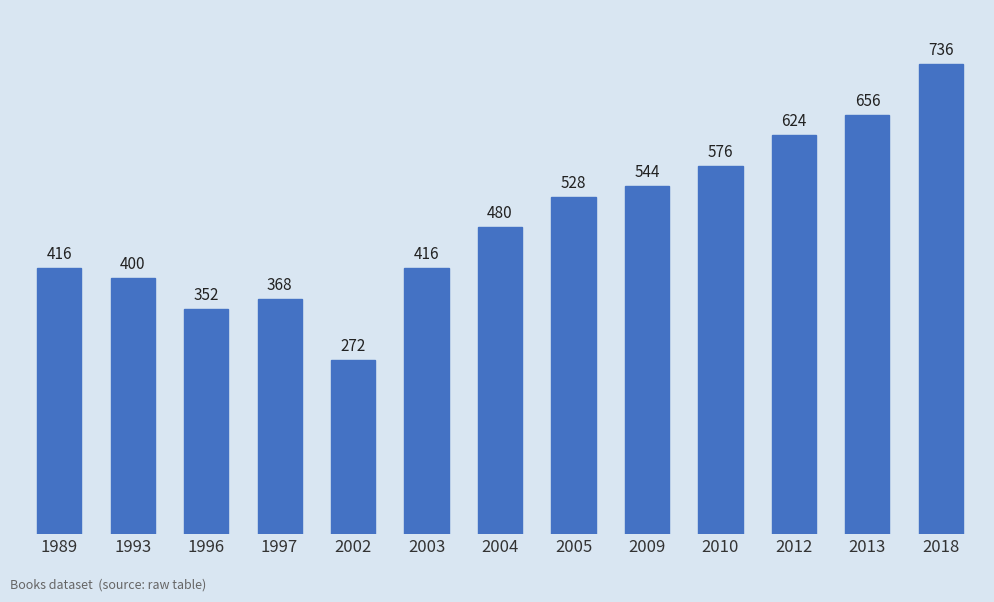

How many categories are shown in the chart?

13